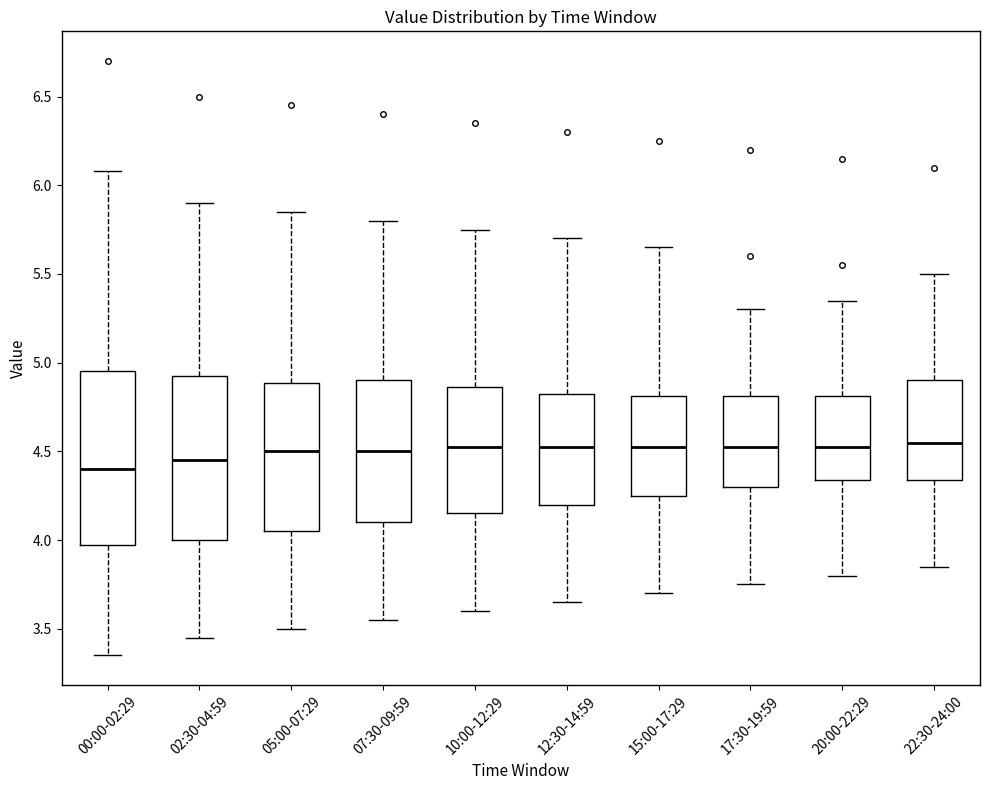

Which box is the tallest, from its lower edge to its upper edge?

00:00-02:29